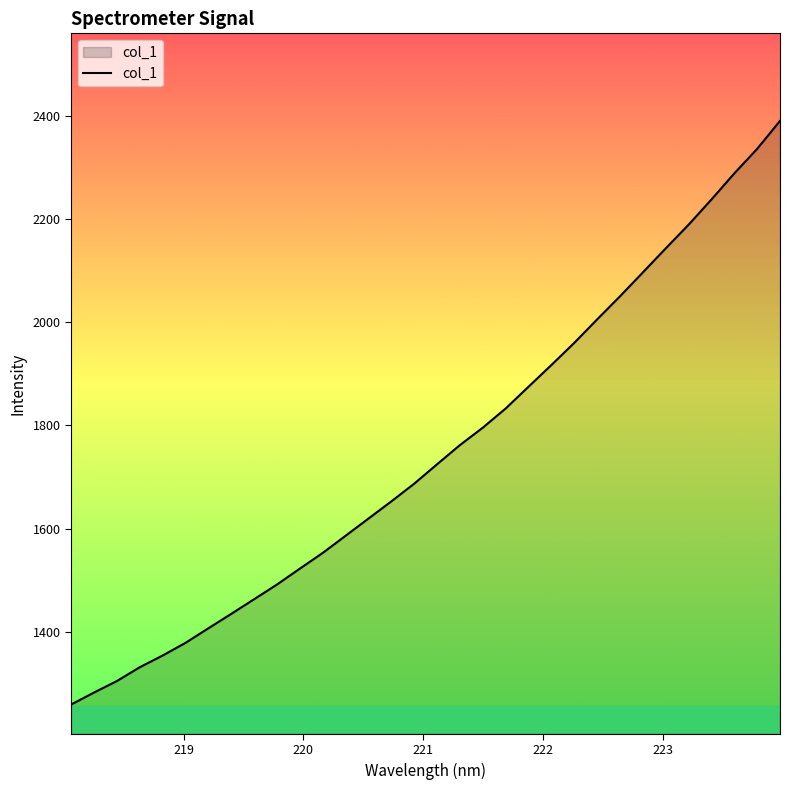

What is the minimum value shown in the chart?

1259.0